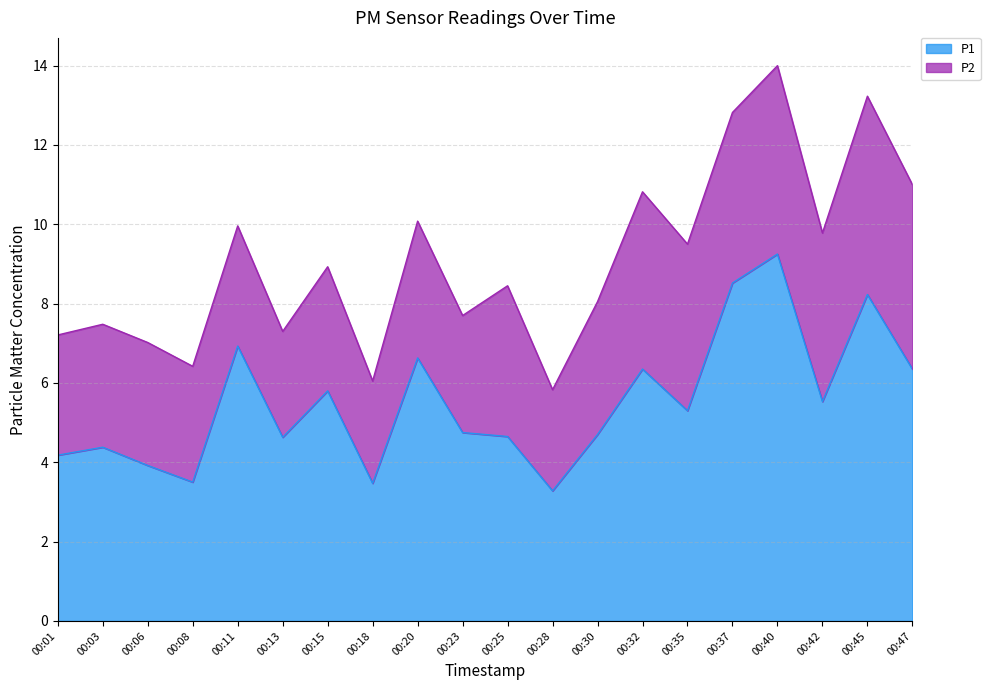

Which label corresponds to the largest value in the chart?

00:40